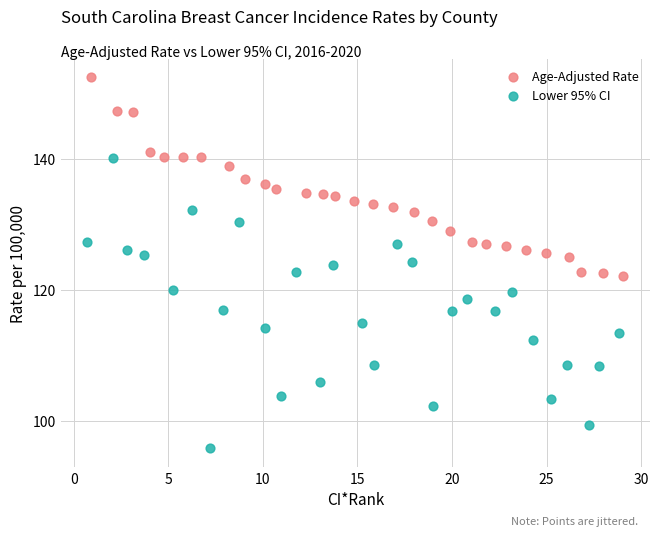

Which series reaches the minimum Y coordinate?

Lower 95% CI